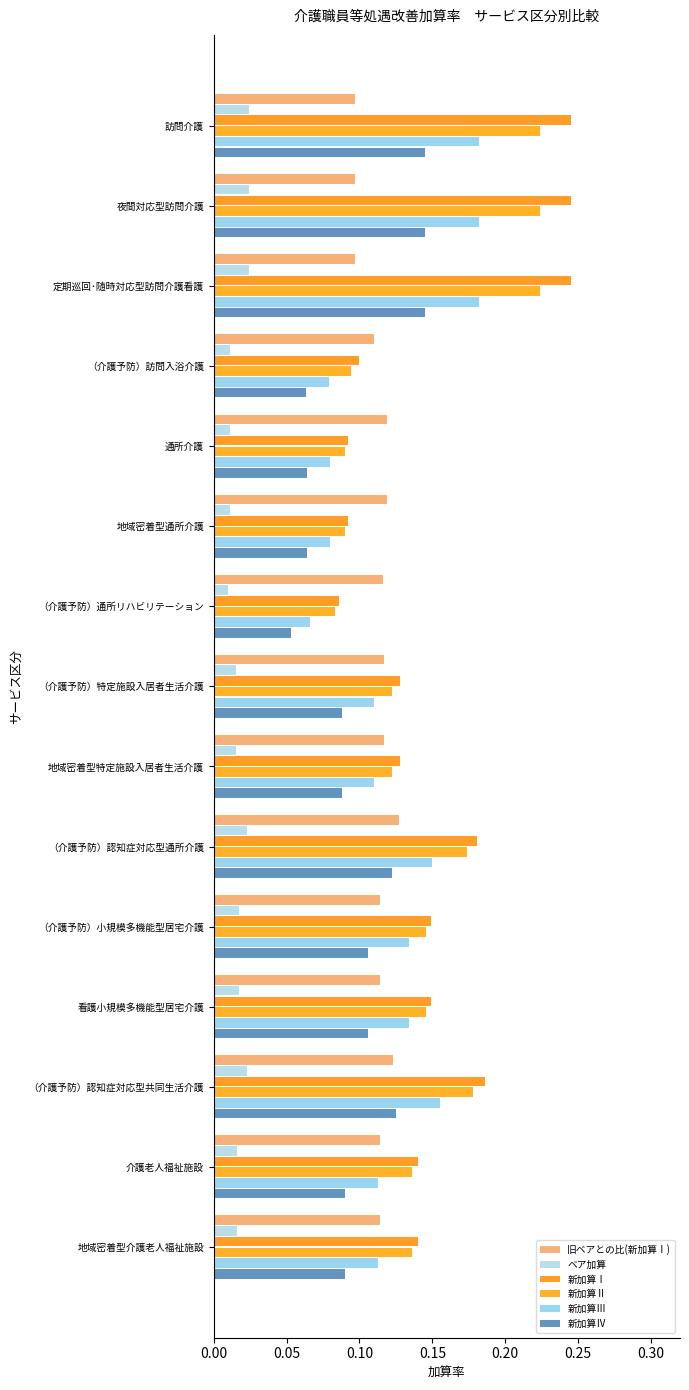

Count the number of data series in this chart.

6